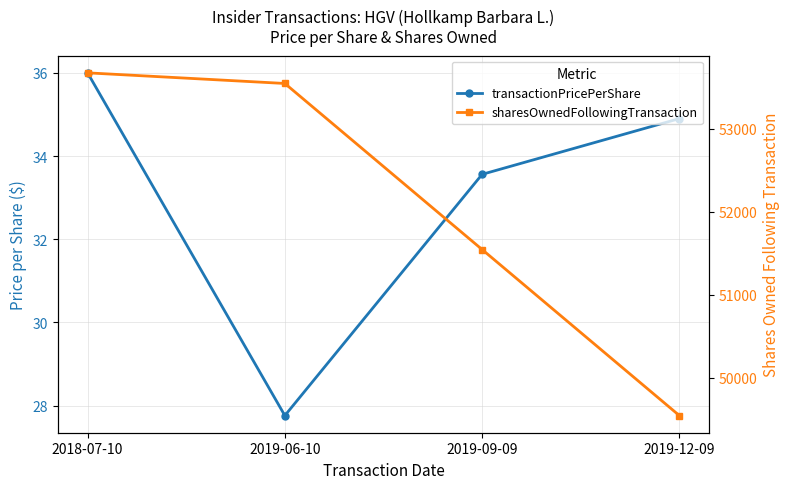

What are all the series names shown in the legend?

transactionPricePerShare, sharesOwnedFollowingTransaction